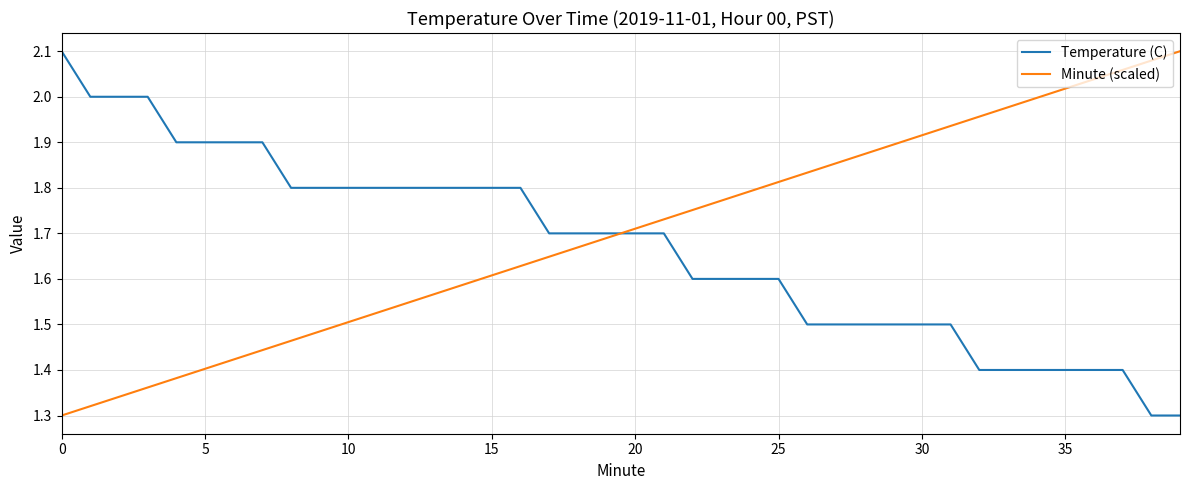

Does the chart have visible grid lines?

Yes